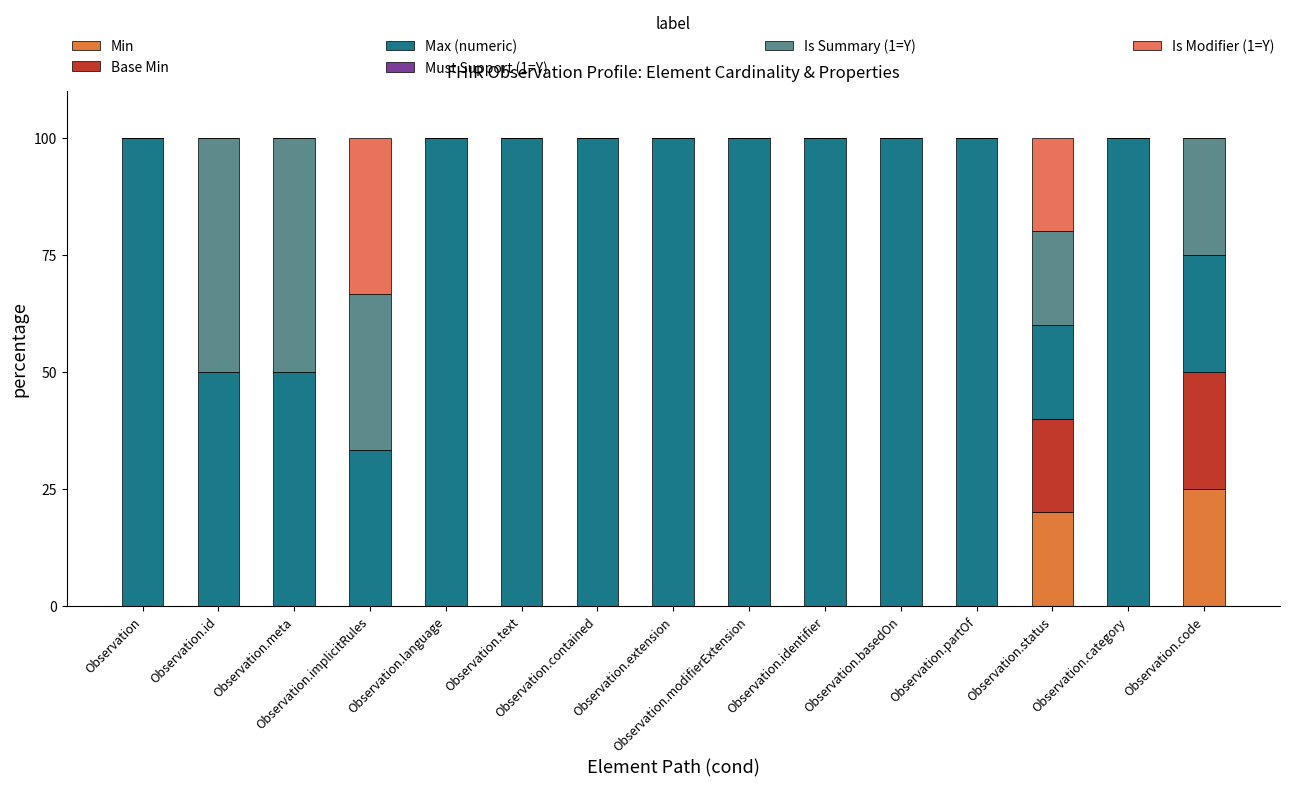

Where is Base Min nearest to the value 12?

Observation.status